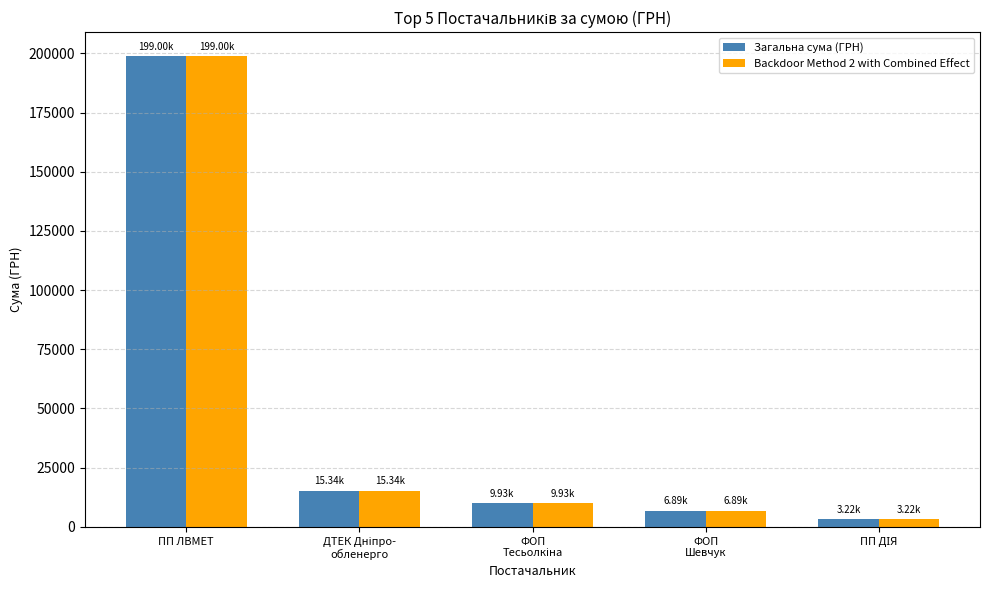

What is the average value of the Загальна сума (ГРН) series?

46876.2